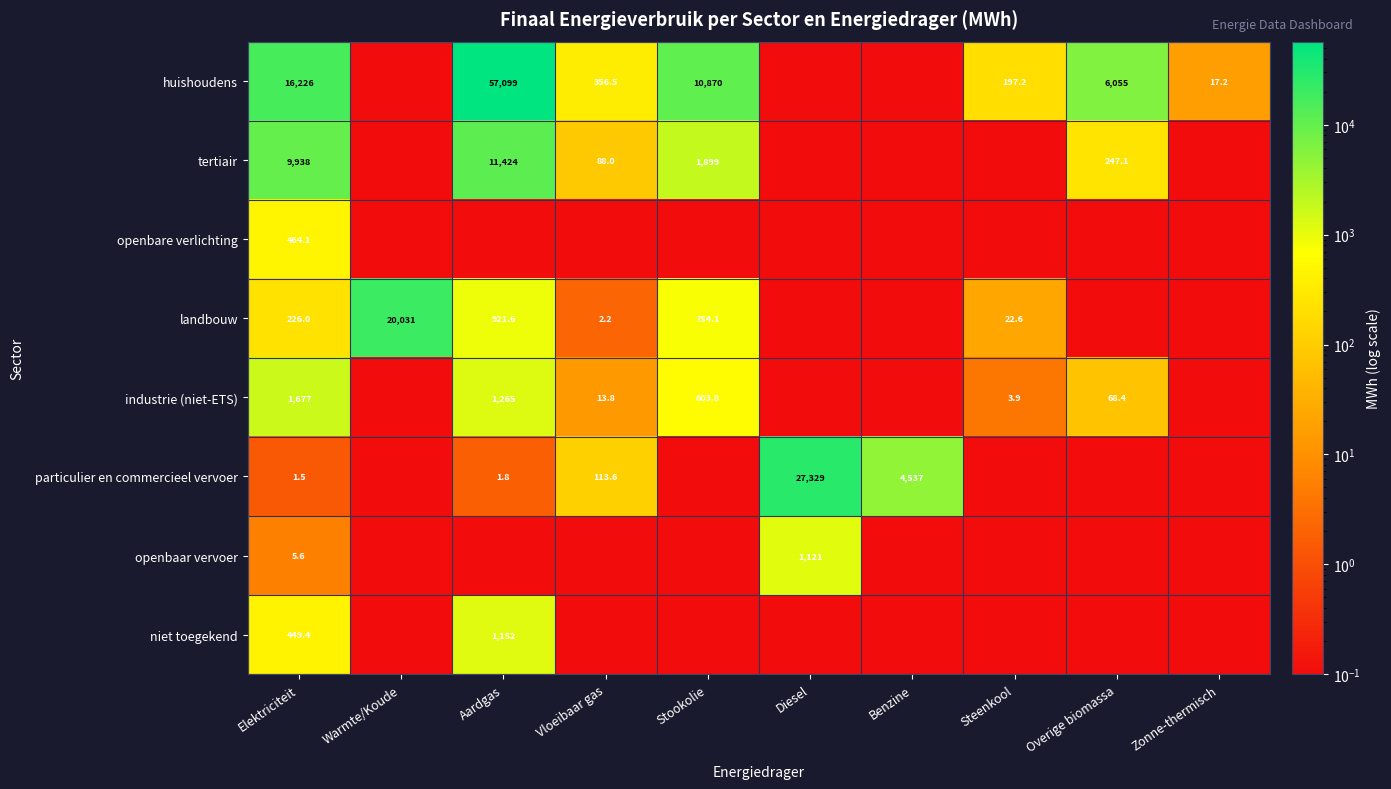

The value of openbaar vervoer at Elektriciteit is 2.0. True or false?

False